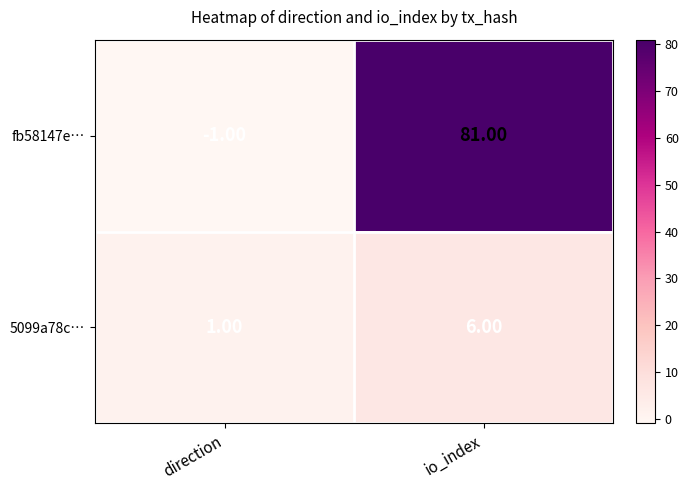

Rank the series by their average value, from highest to lowest.

fb58147e…, 5099a78c…